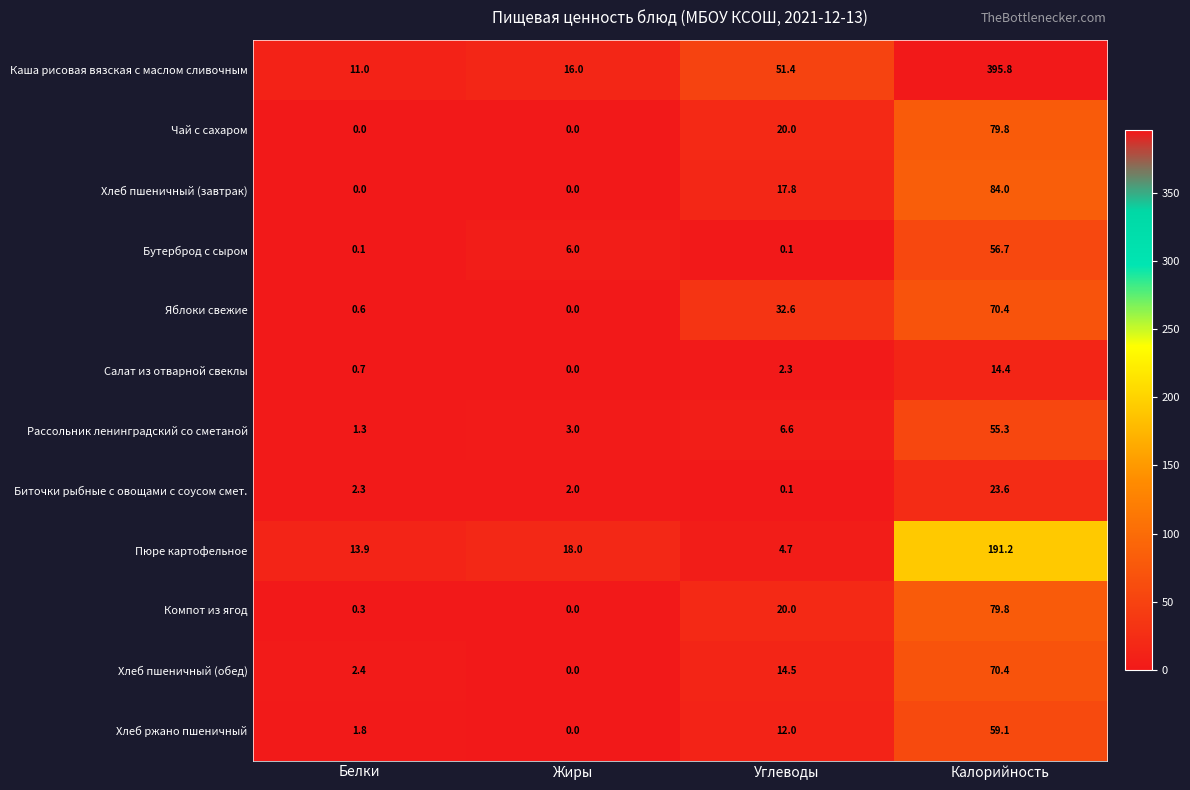

What value does the Бутерброд с сыром series have at Калорийность?

56.7